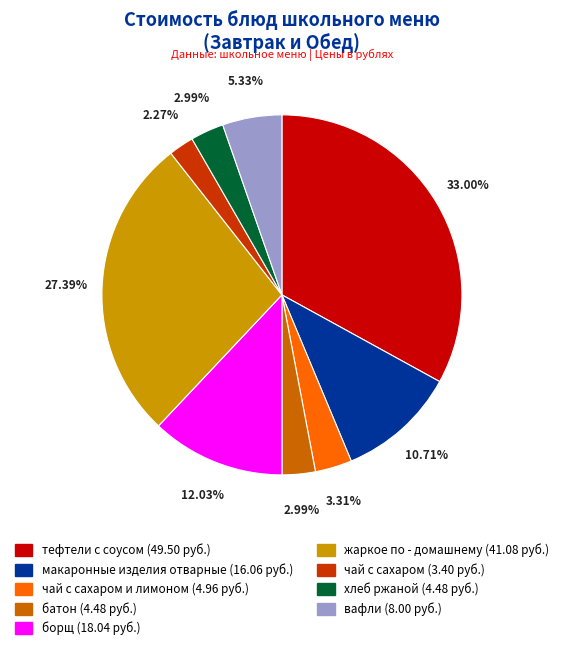

How many segments does this pie chart have?

9